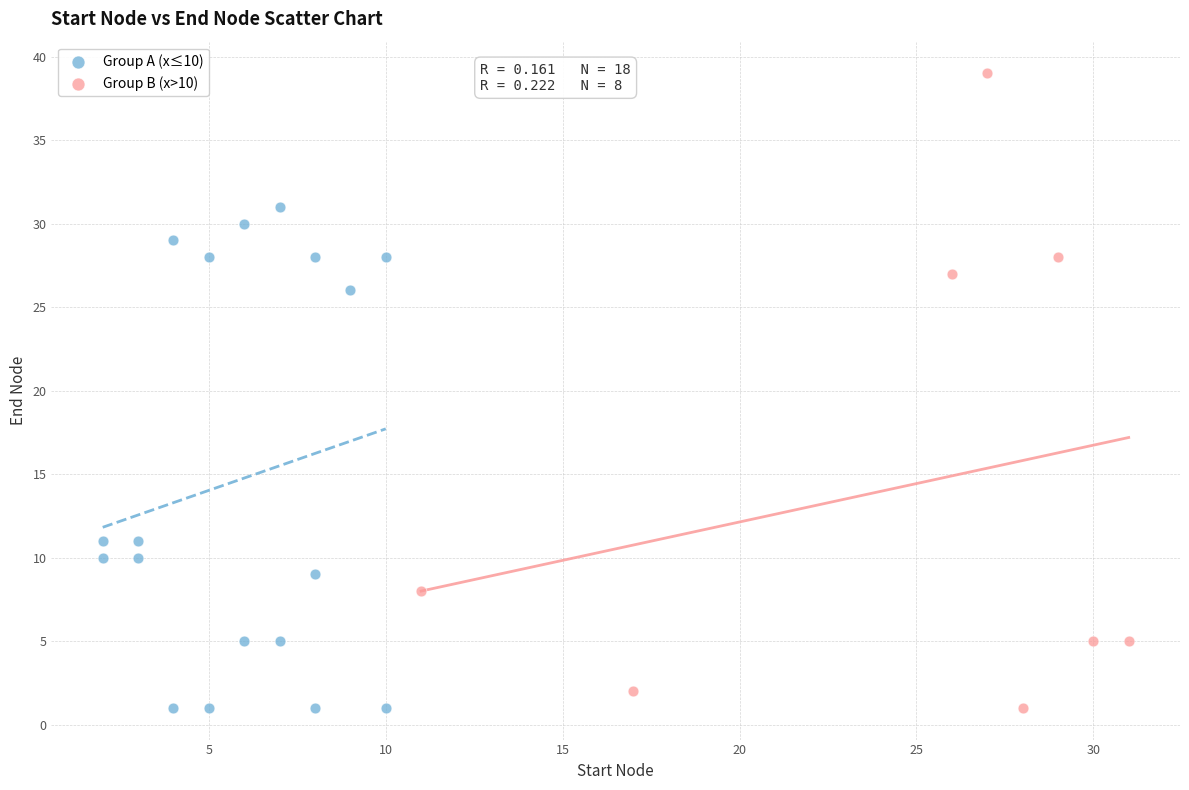

Which series has the largest Y range (max minus min)?

Group B (x>10)